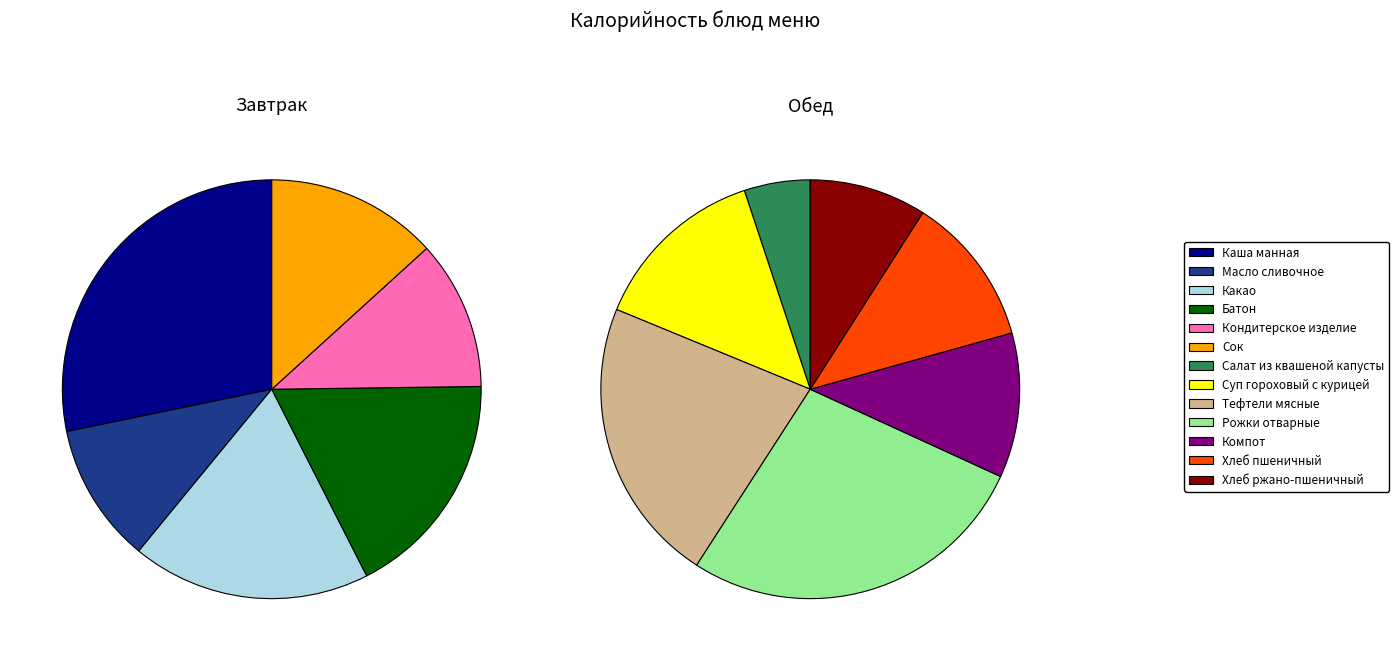

Between Сок and Масло сливочное, which is larger?

Сок